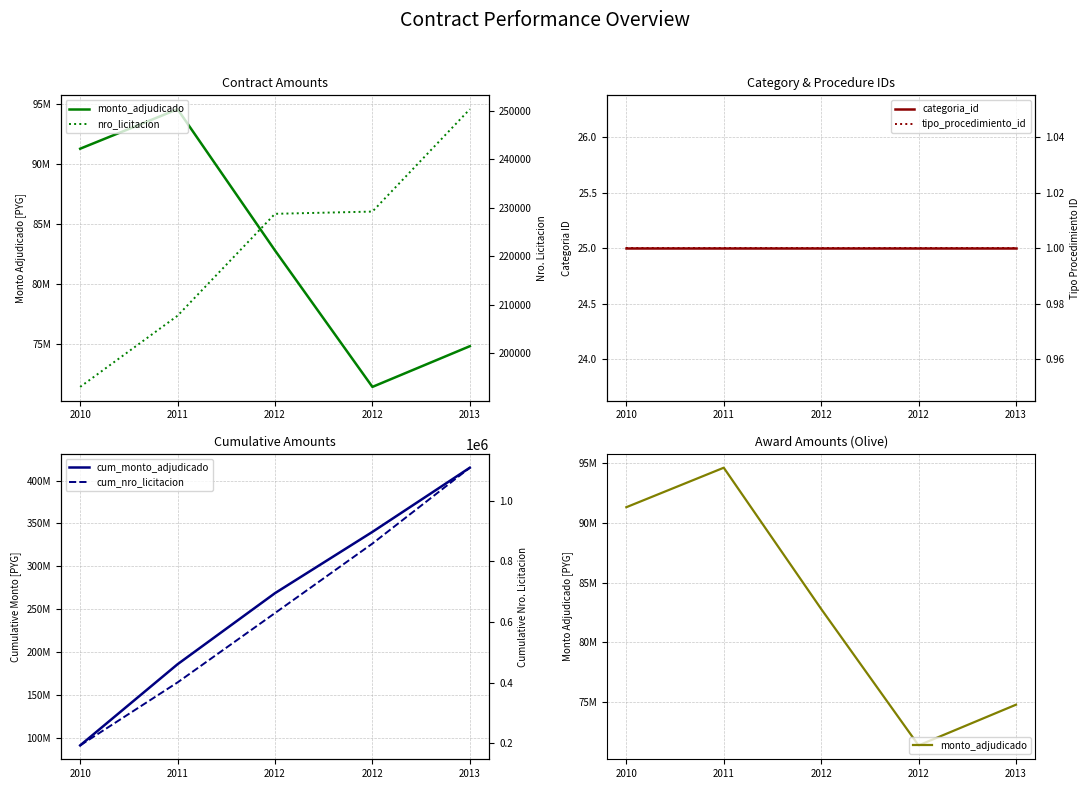

Which has a higher value, 2012 or 2010?

2010